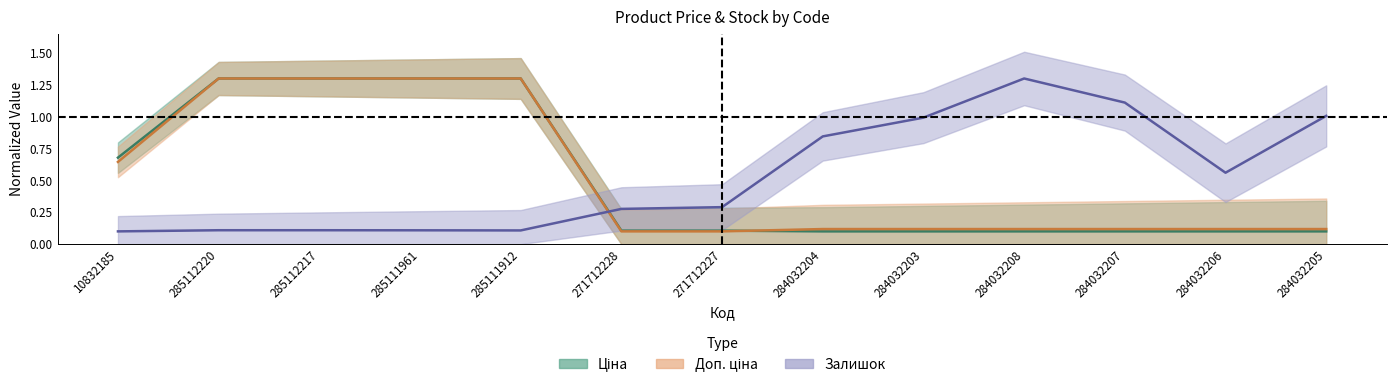

Which series has the widest spread of values?

Ціна